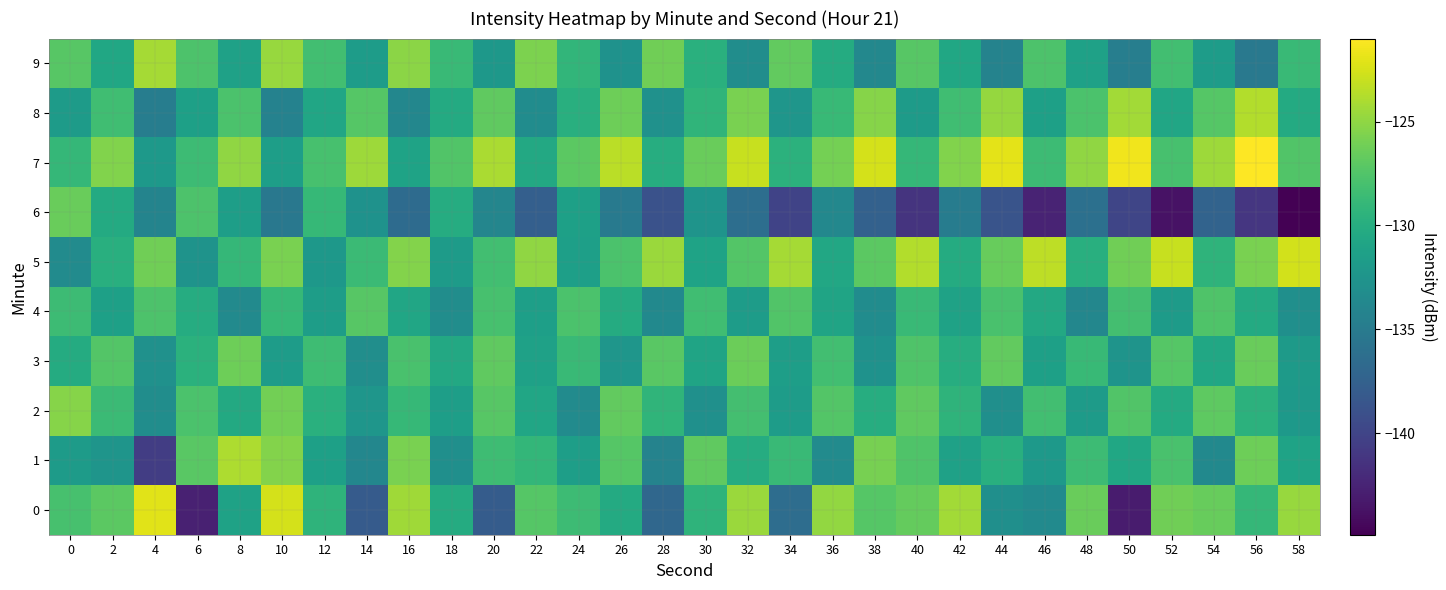

List the series in order of their peak value, lowest first.

4, 6, 3, 2, 9, 1, 8, 5, 0, 7